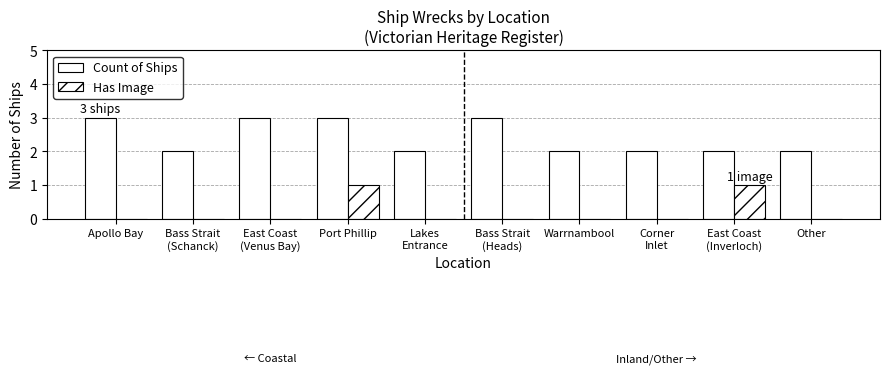

What is the highest value of the Has Image series?

1